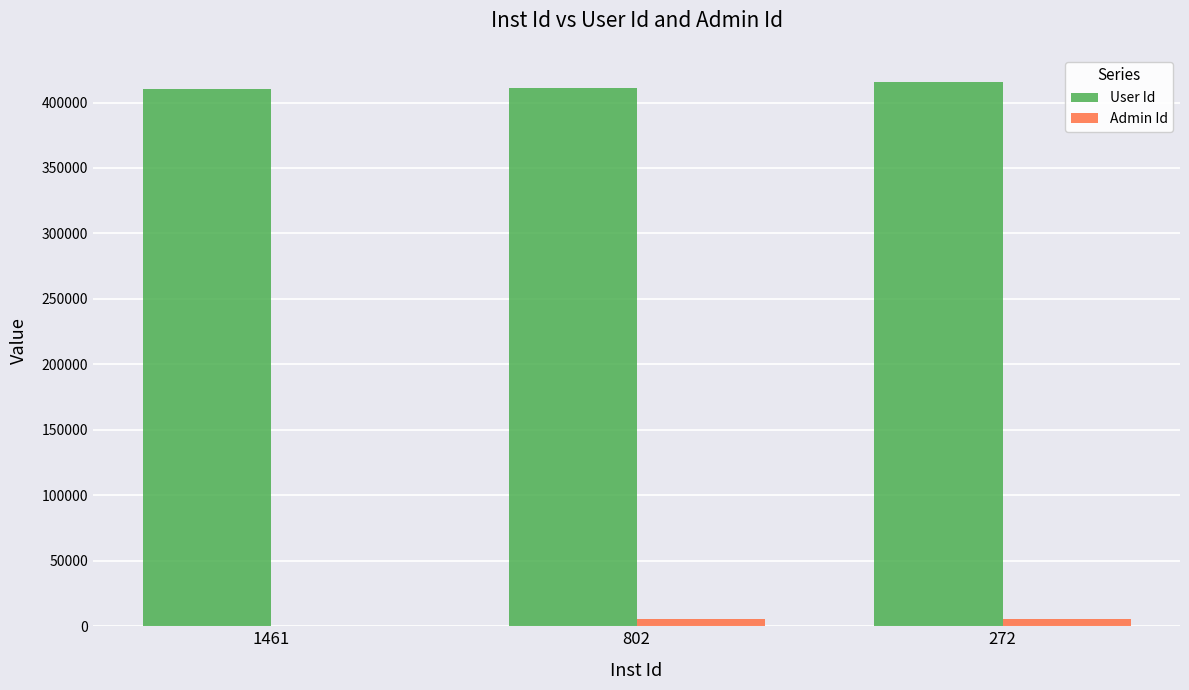

What is the sum of all User Id values?

1237023